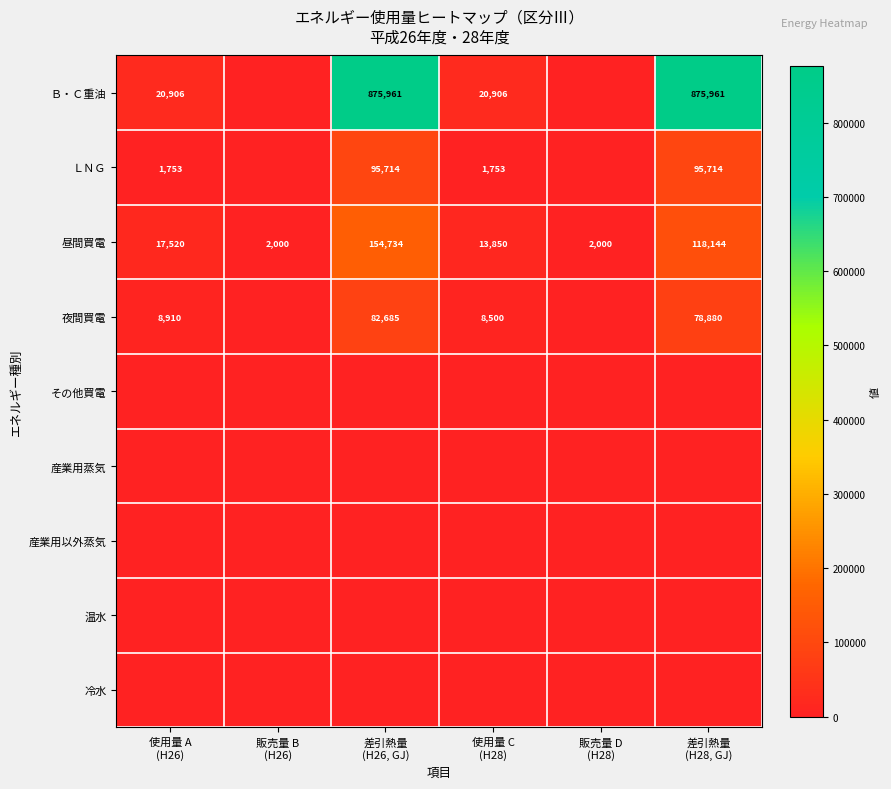

Rank the categories by ＬＮＧ value from lowest to highest.

販売量 B (H26), 販売量 D (H28), 使用量 A (H26), 使用量 C (H28), 差引熱量 (H26, GJ), 差引熱量 (H28, GJ)